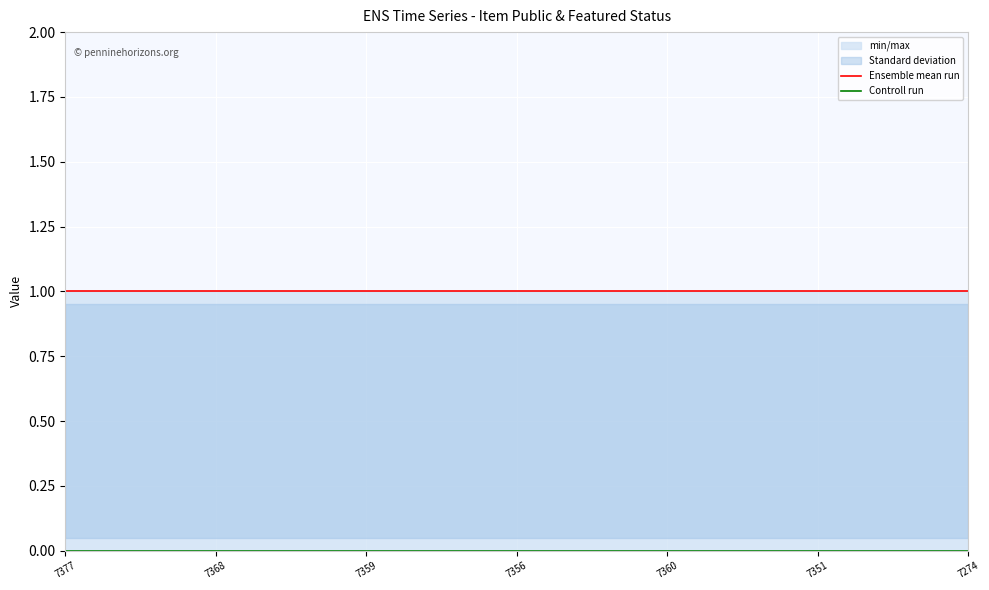

The Controll run series shows 0 at 7351. True or false?

True